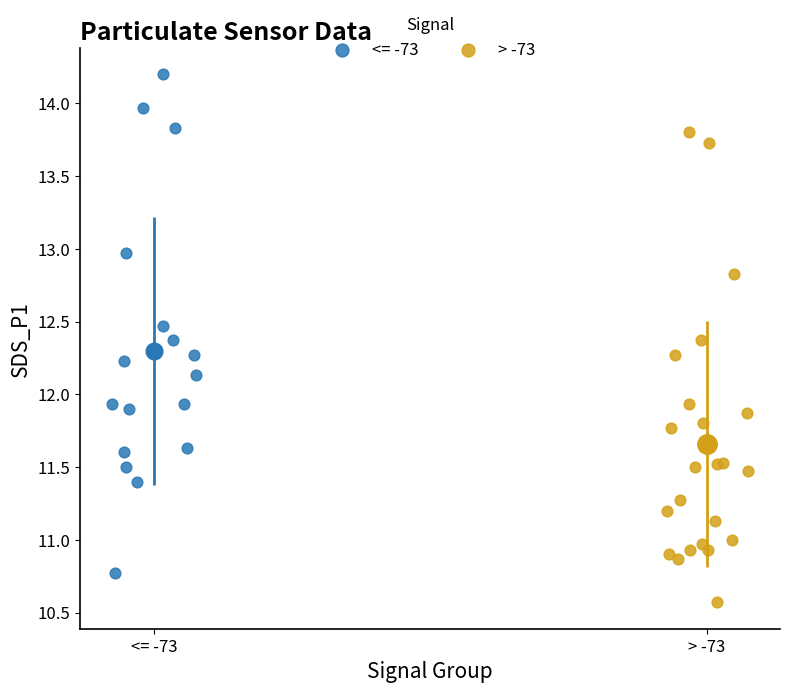

Which series reaches the minimum Y coordinate?

> -73